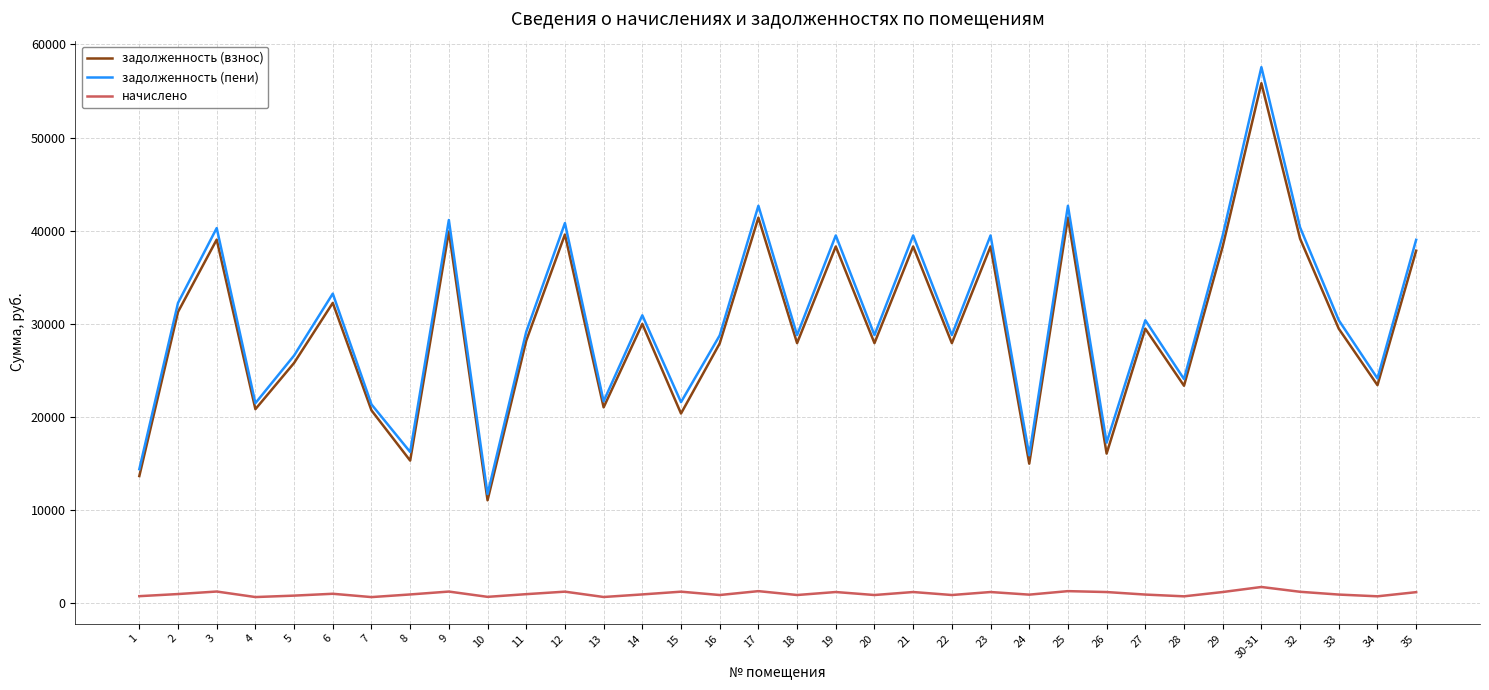

The value of задолженность (пени) at 13 is 8301.4. True or false?

False